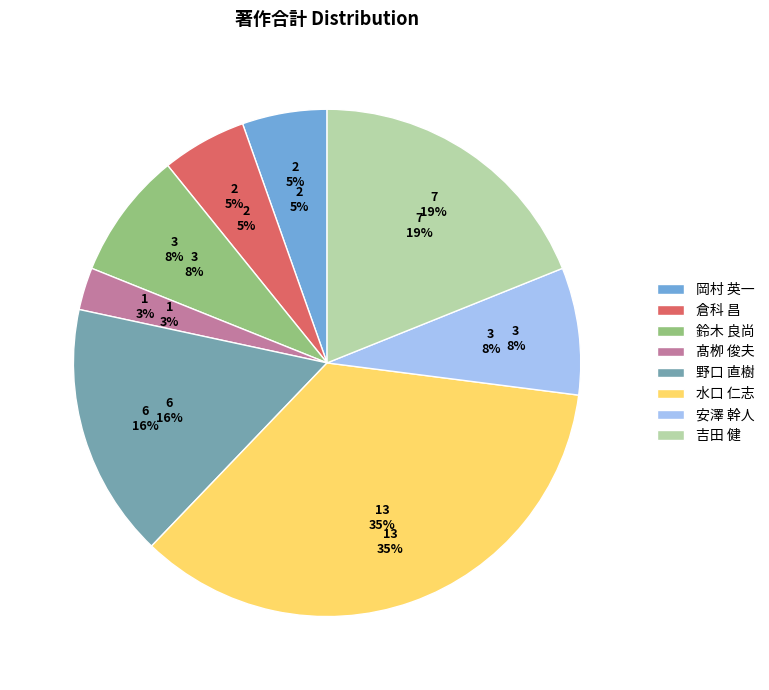

Approximately how many times larger is the value at 髙栁 俊夫 compared to 岡村 英一?

0.5